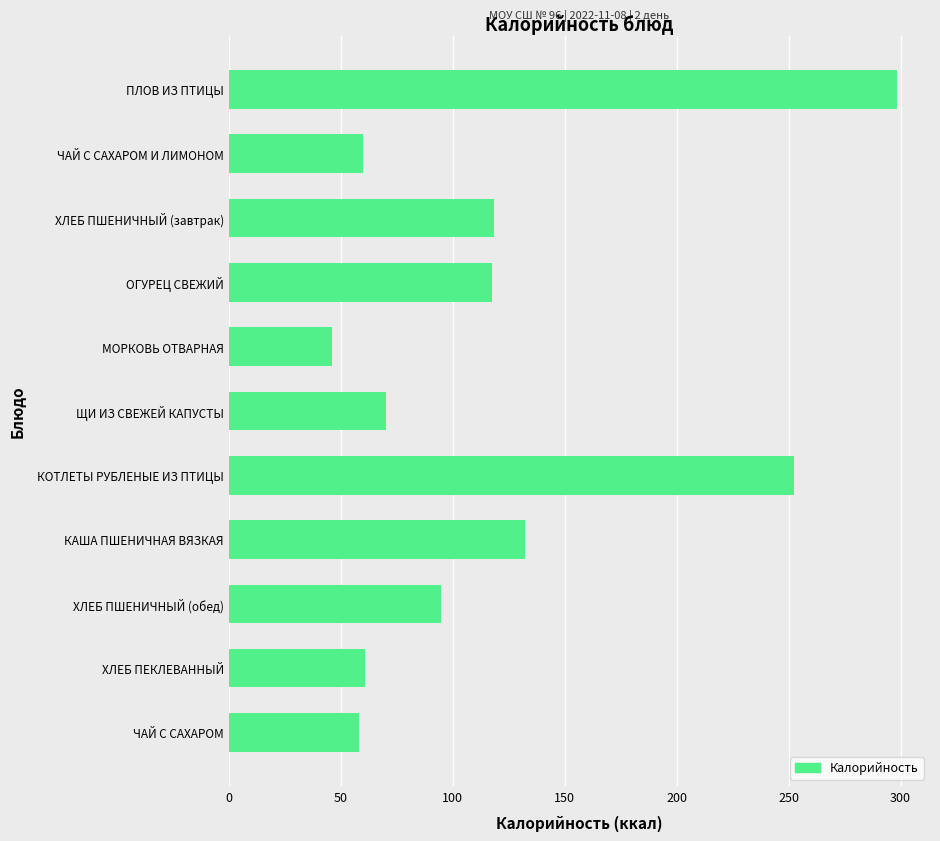

Is it true that the value at КАША ПШЕНИЧНАЯ ВЯЗКАЯ is 132.3?

True